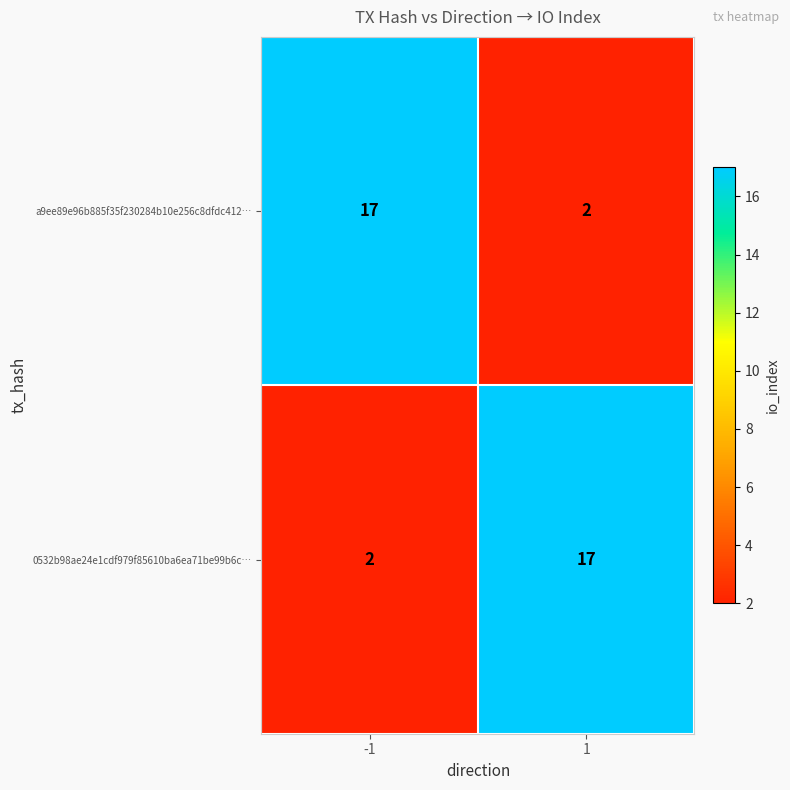

What is the difference between the highest and lowest values at -1?

15